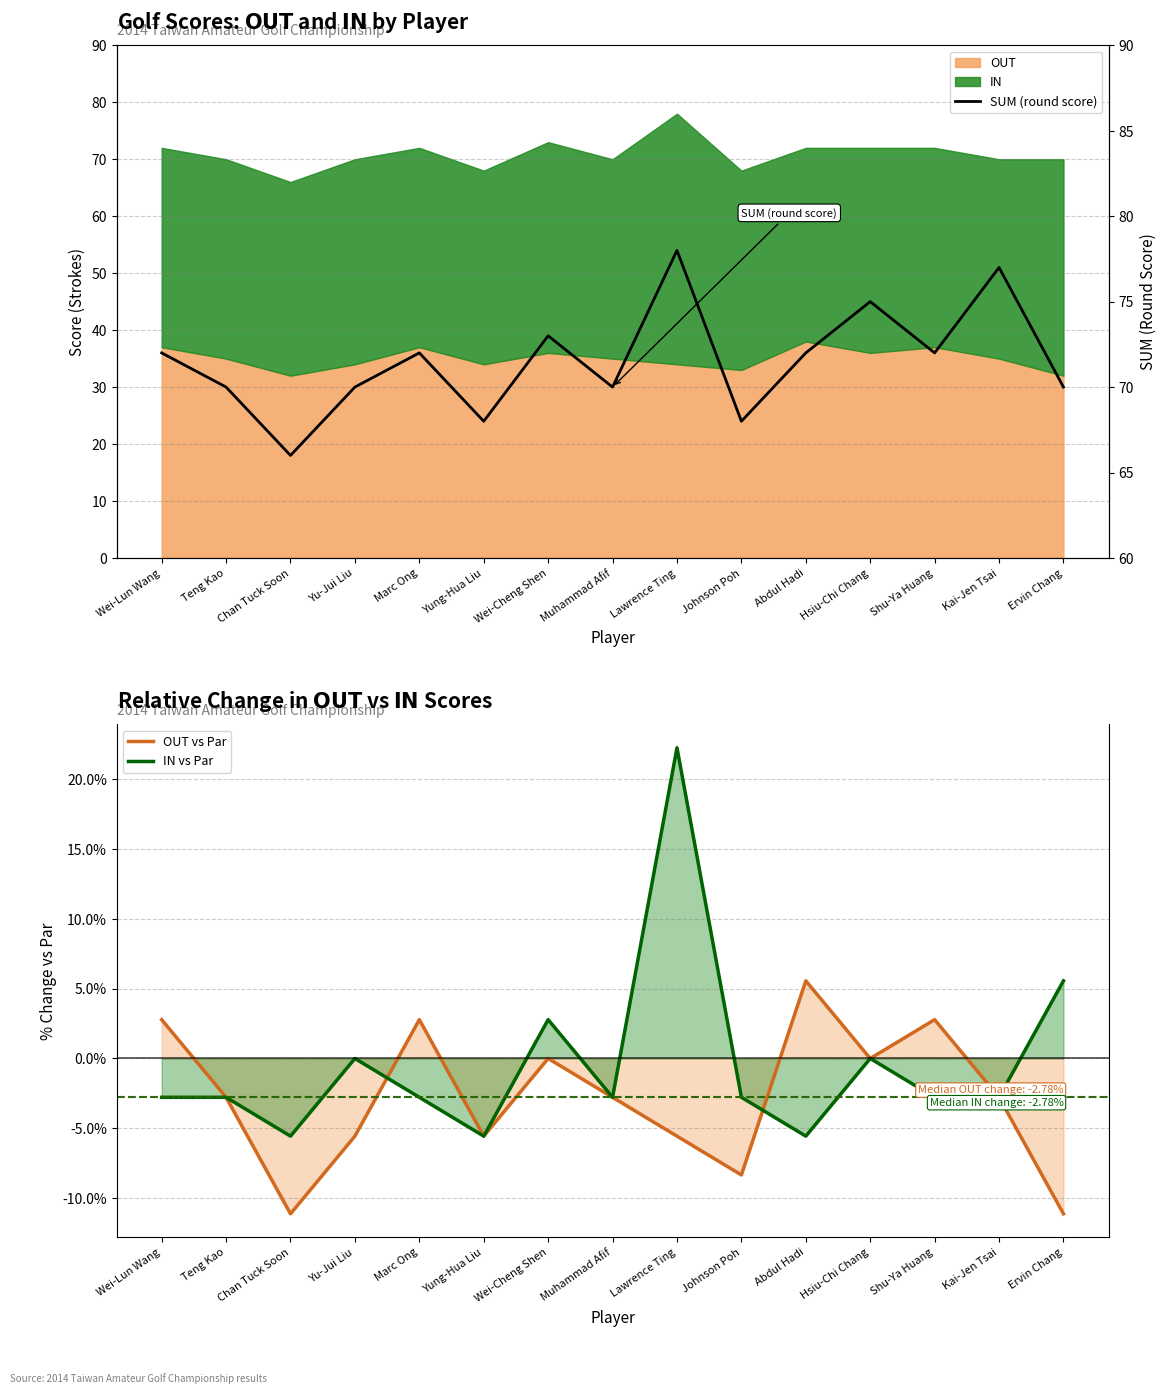

At Shu-Ya Huang, list the series in order from largest to smallest.

SUM (round score), OUT vs Par, IN vs Par